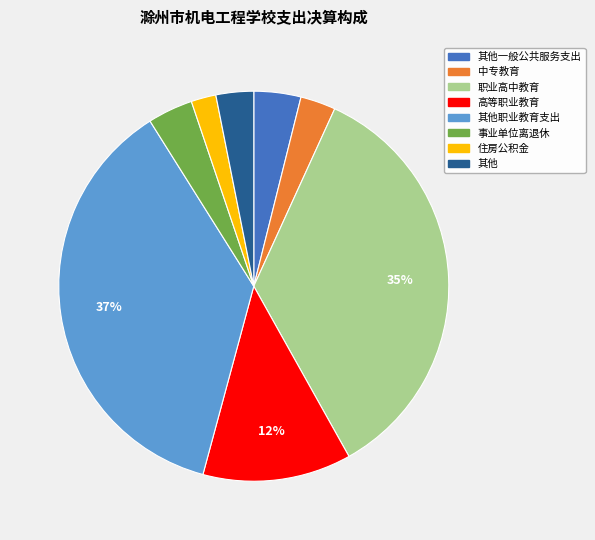

Does any single category account for the majority?

No